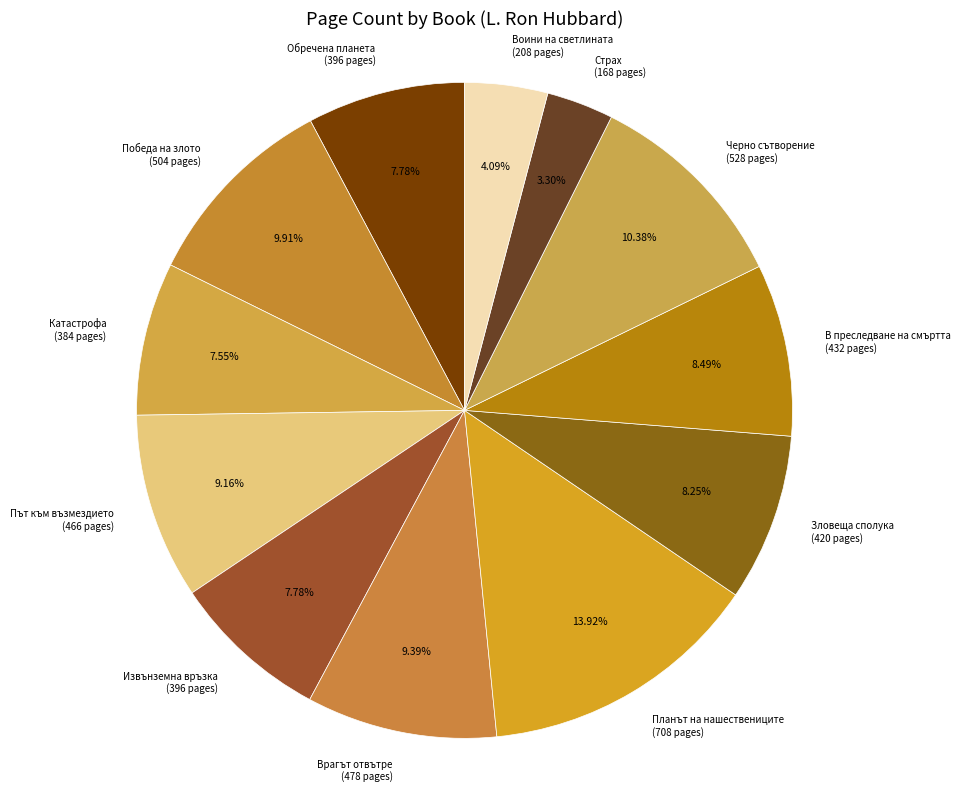

Which has a higher value, В преследване на смъртта (432 pages) or Обречена планета (396 pages)?

В преследване на смъртта (432 pages)